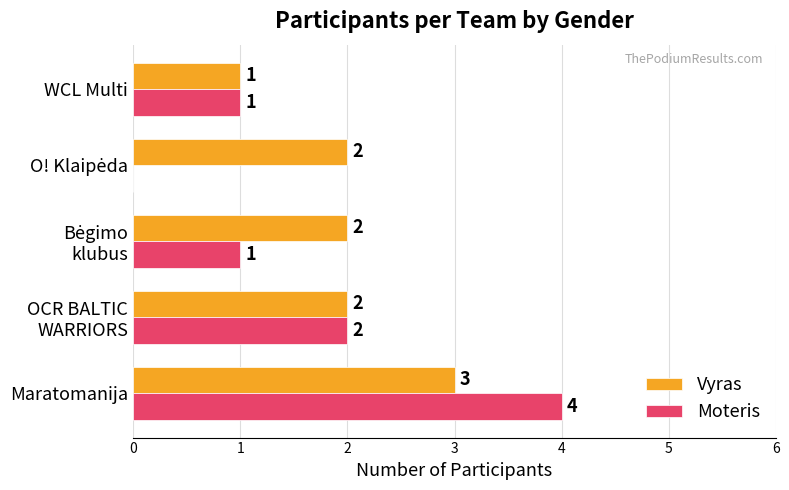

Count the number of data series in this chart.

2